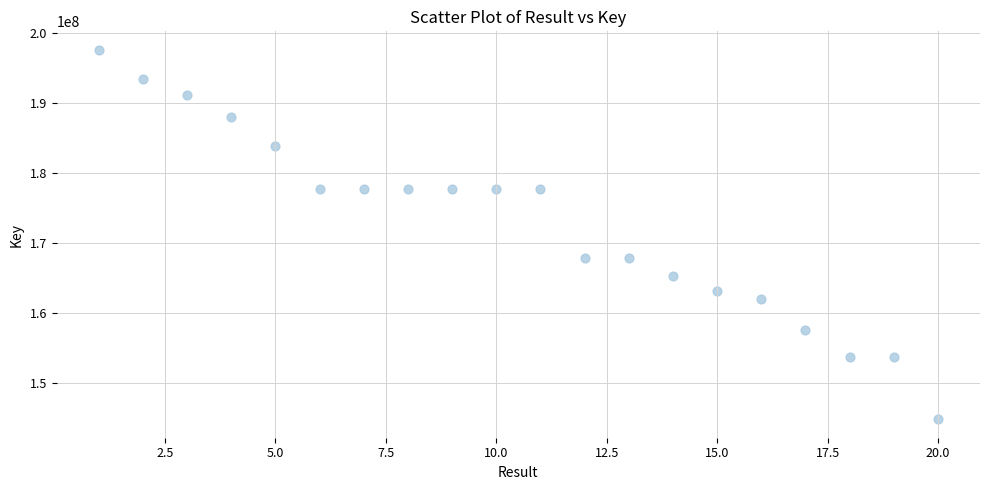

What is the range of Y values (max minus min)?

52743624